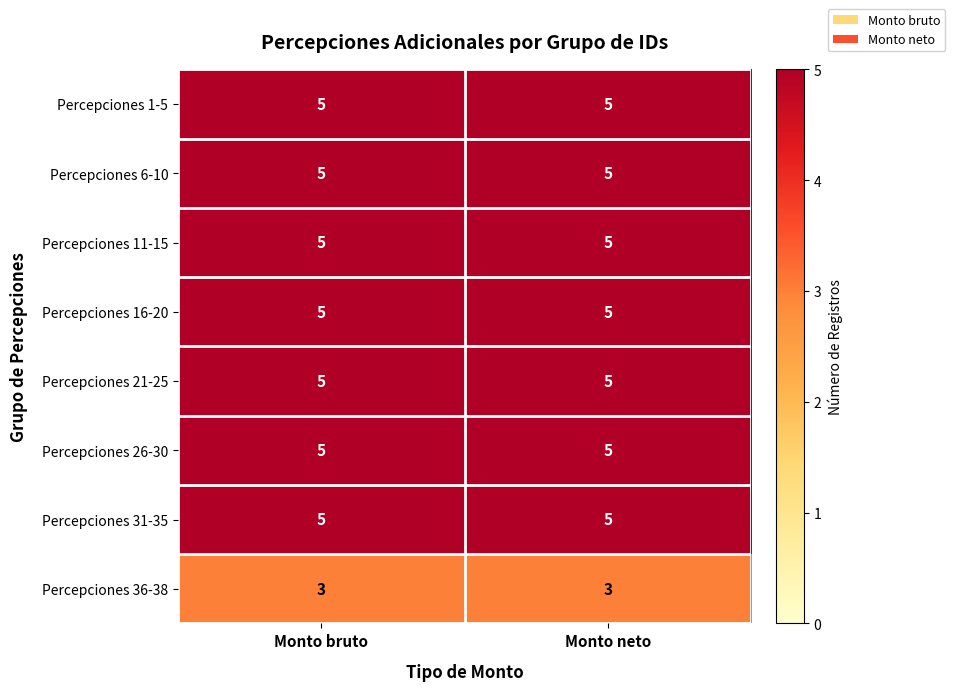

What is the smallest value displayed?

3